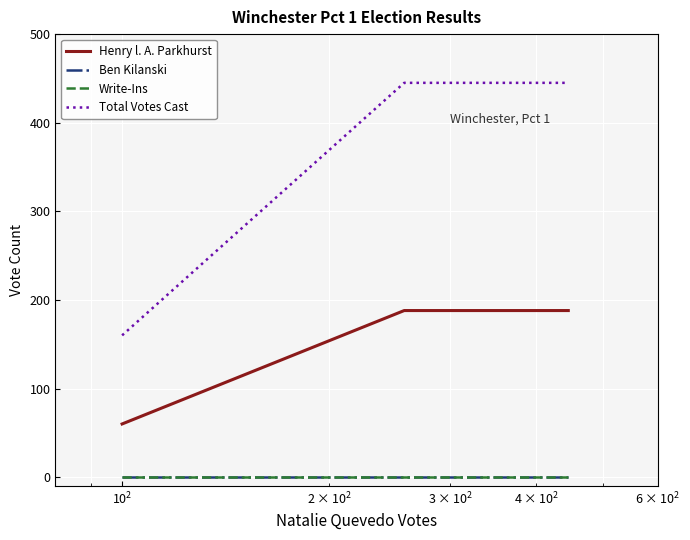

Which series has the largest range (max minus min)?

Total Votes Cast